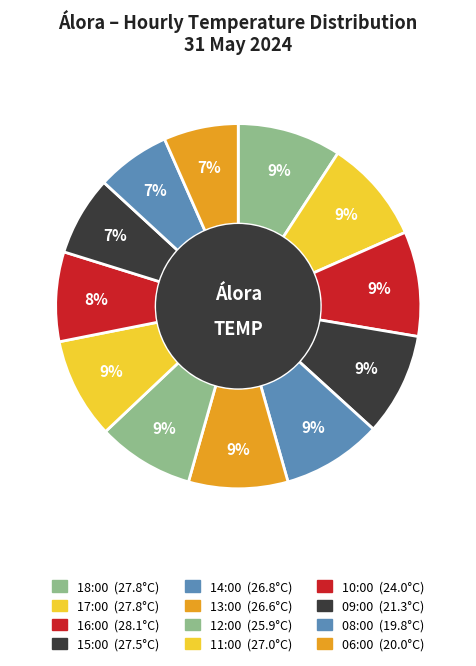

Which slice is the smallest?

08:00